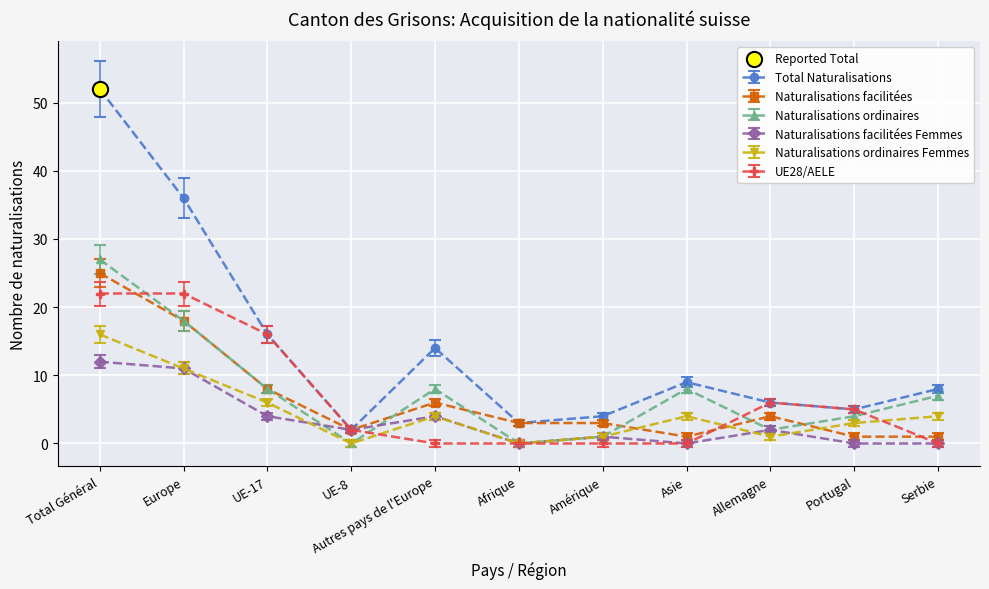

Which series has the widest spread of values?

Total Naturalisations